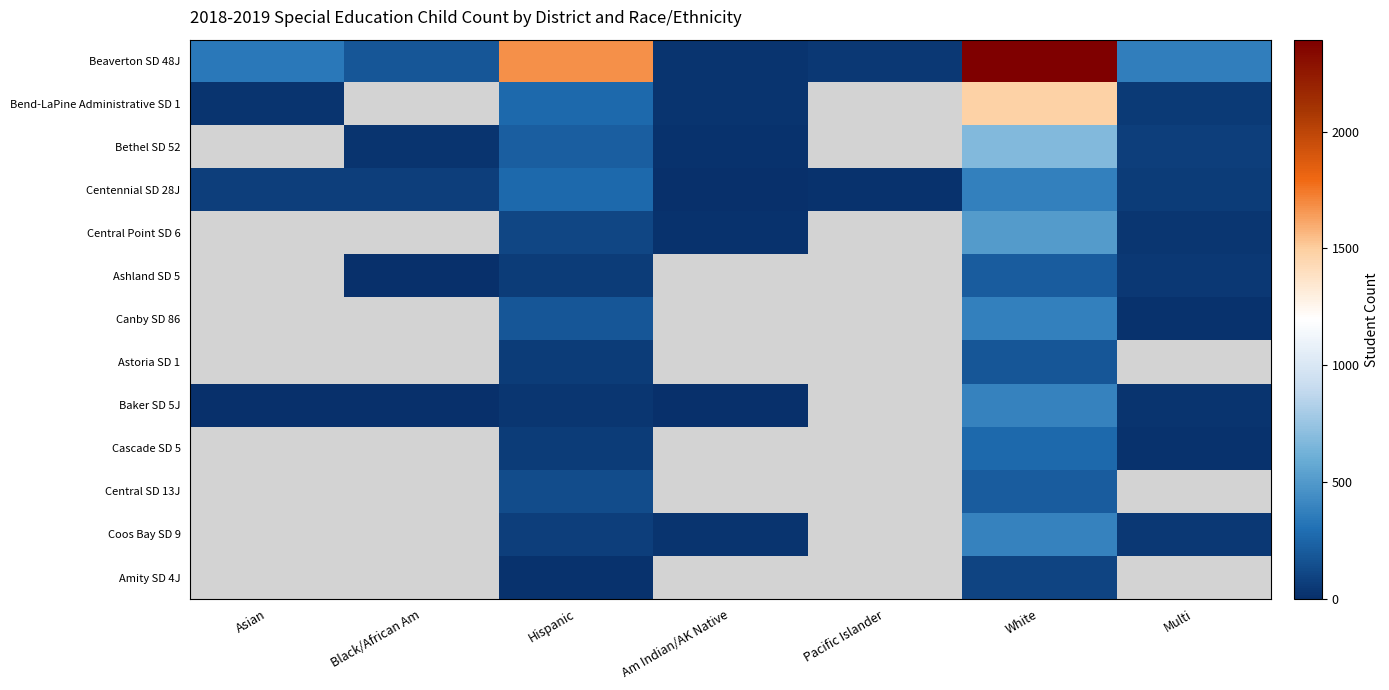

What is the maximum value shown in the chart?

2393.0